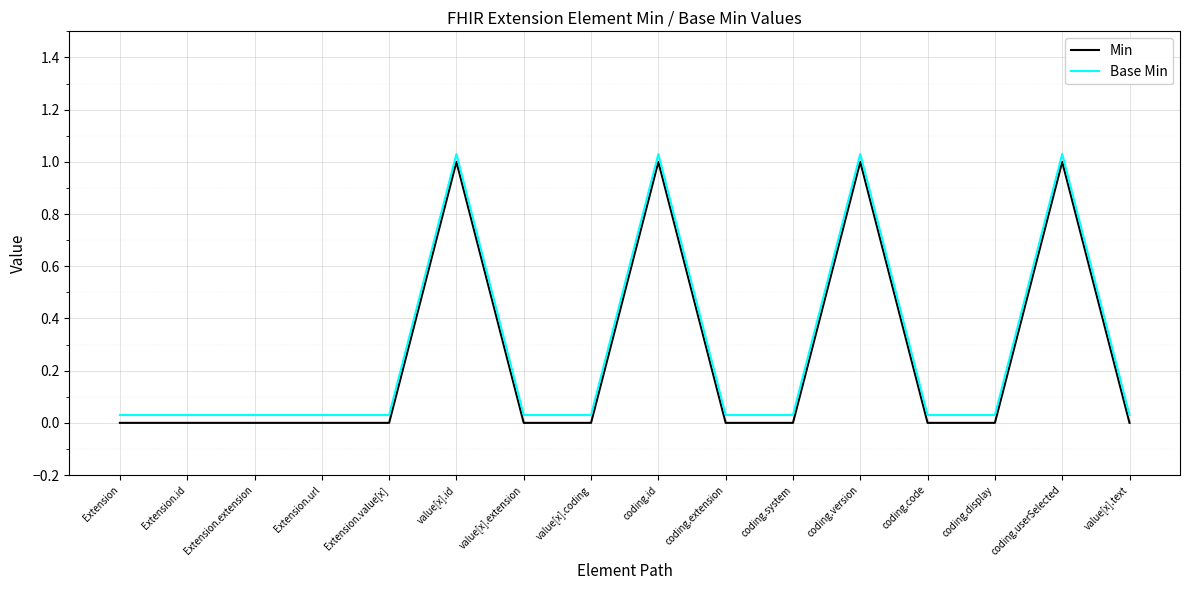

True or false: Base Min has a value of 1.7 at coding.id.

False